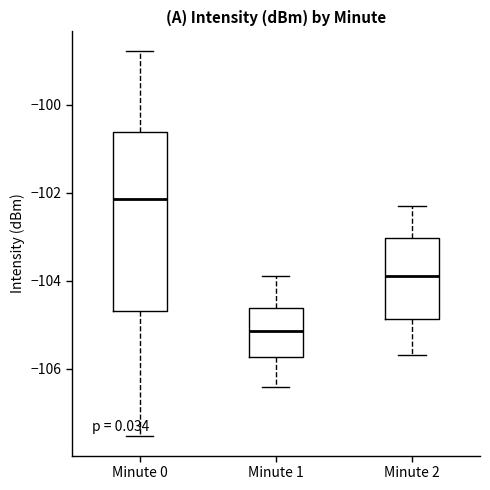

Comparing the boxes themselves (not the whiskers), which one is the tallest?

Minute 0